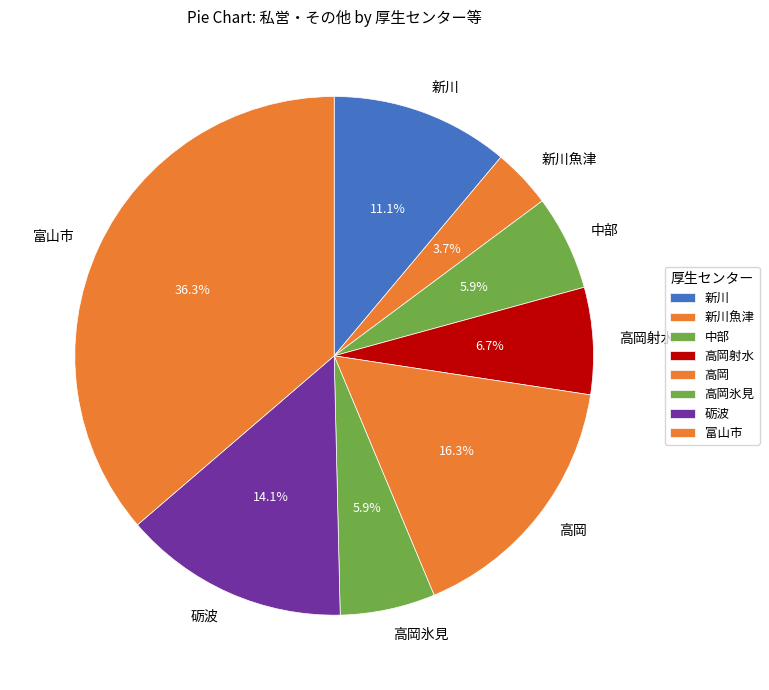

Between 砺波 and 中部, which is larger?

砺波